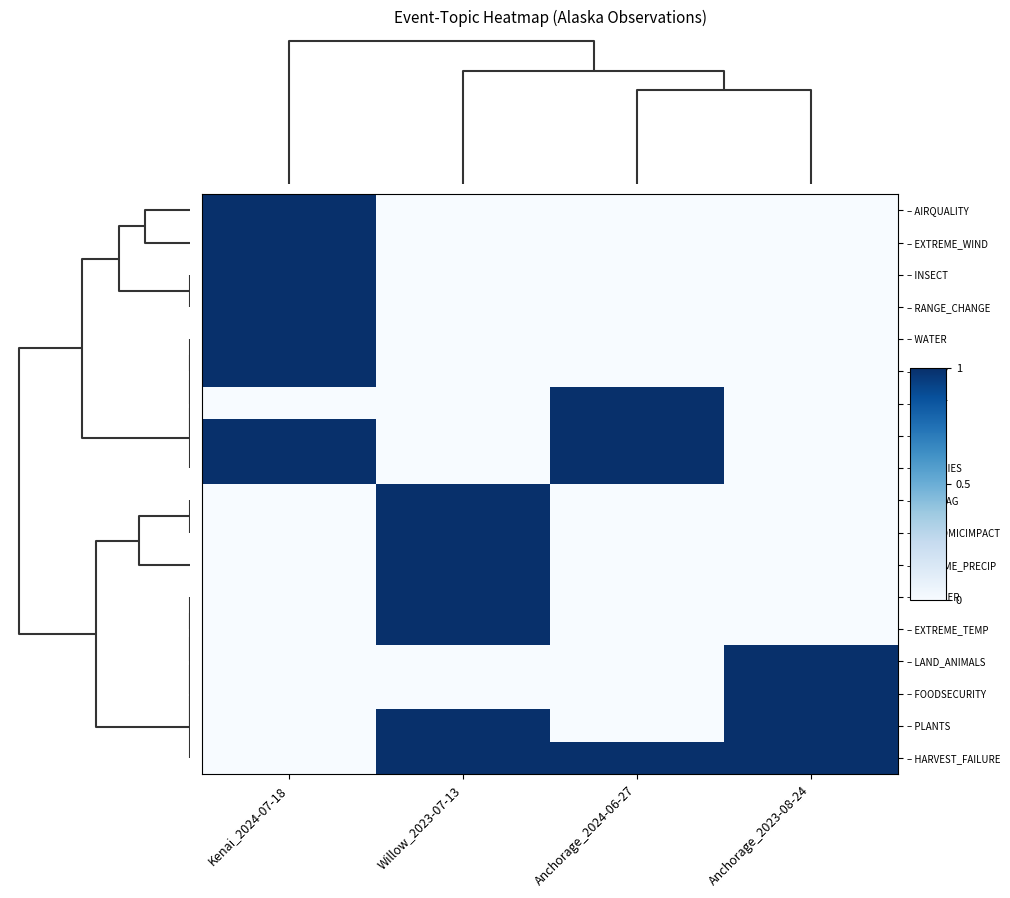

At which category does the chart reach its minimum across all series?

Willow_2023-07-13